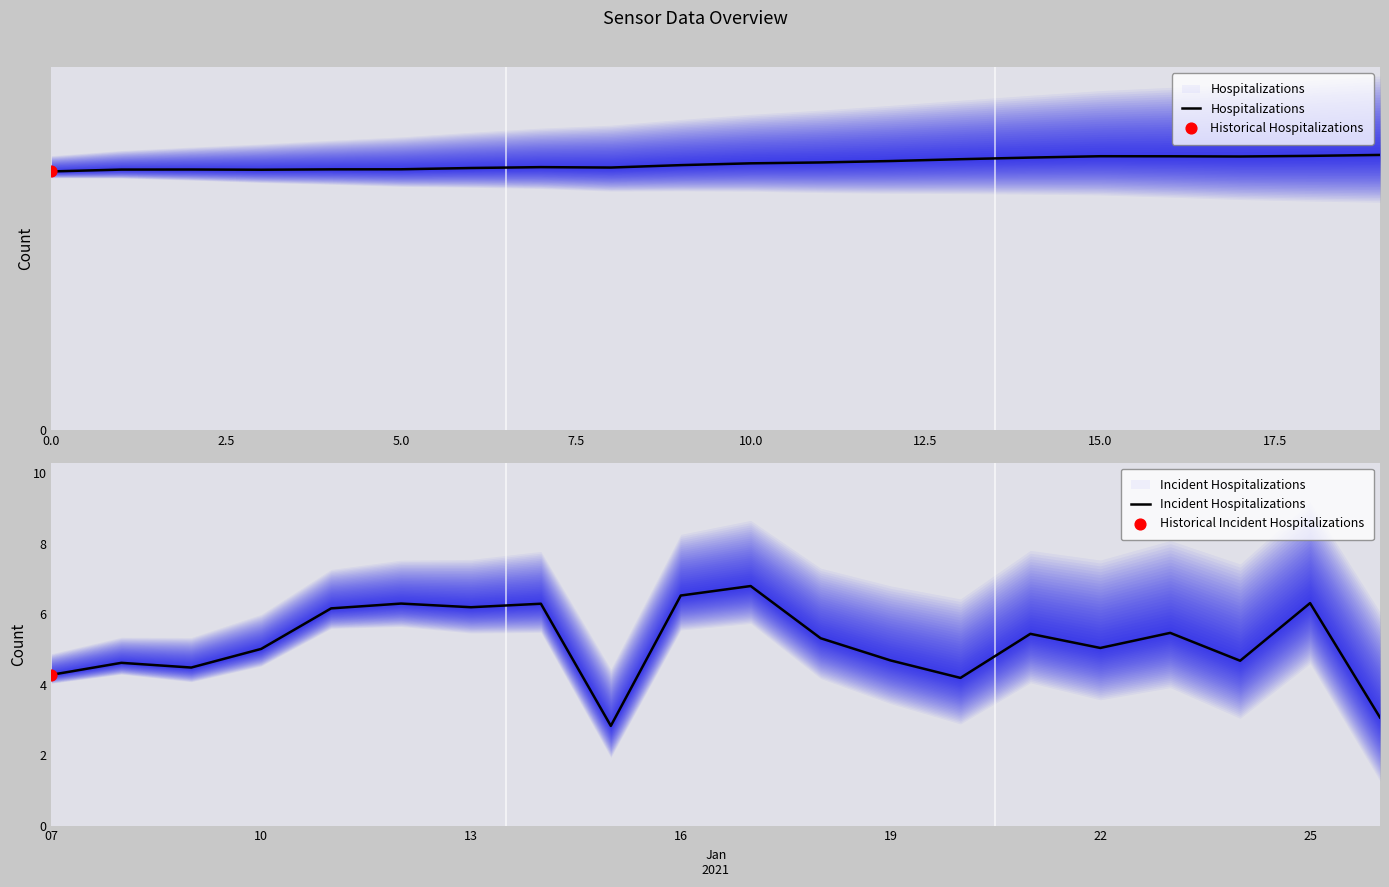

At which category is the sum across all series the highest?

18